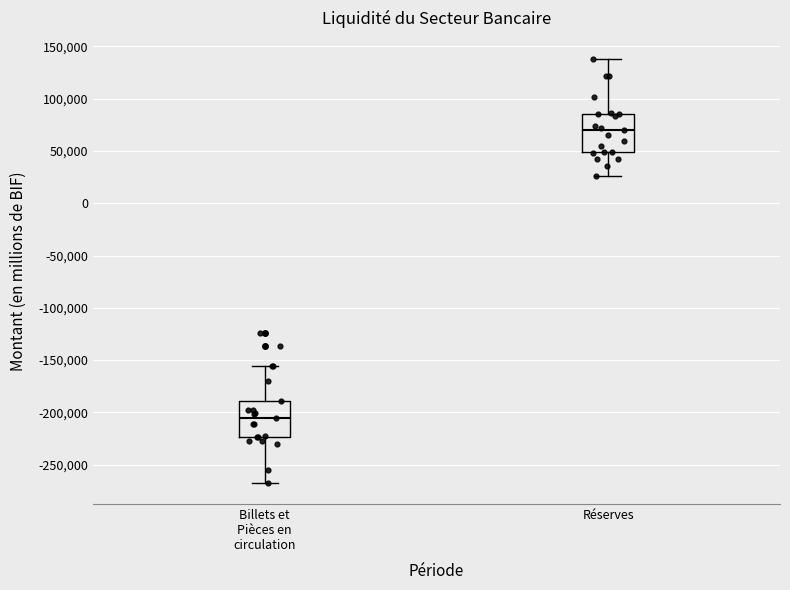

Where is the lower edge of the box for Billets et Pièces en circulation on the y-axis? The values are not printed on the chart, so give them approximately, as read against the axis.

-225000